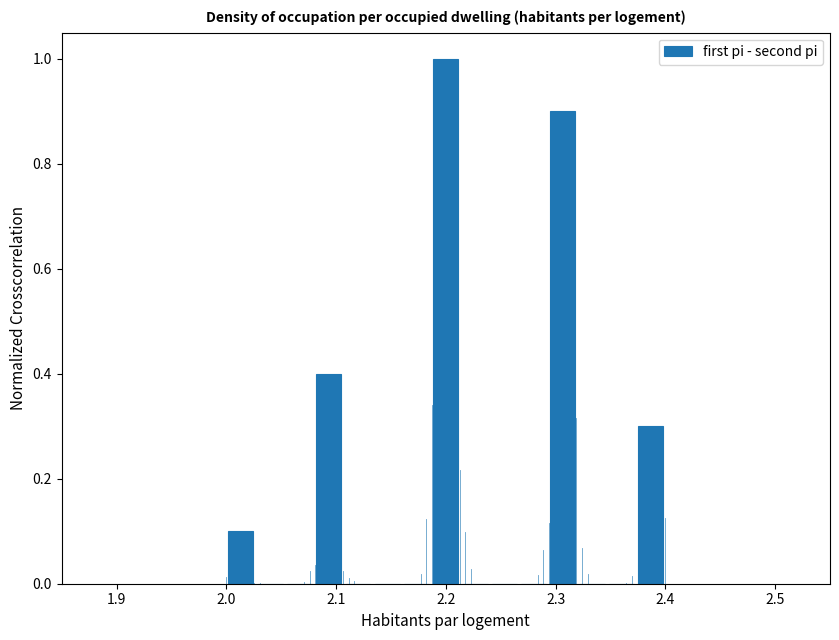

Read against the x-axis, roughly where is the centre of the tallest bar?

2.20